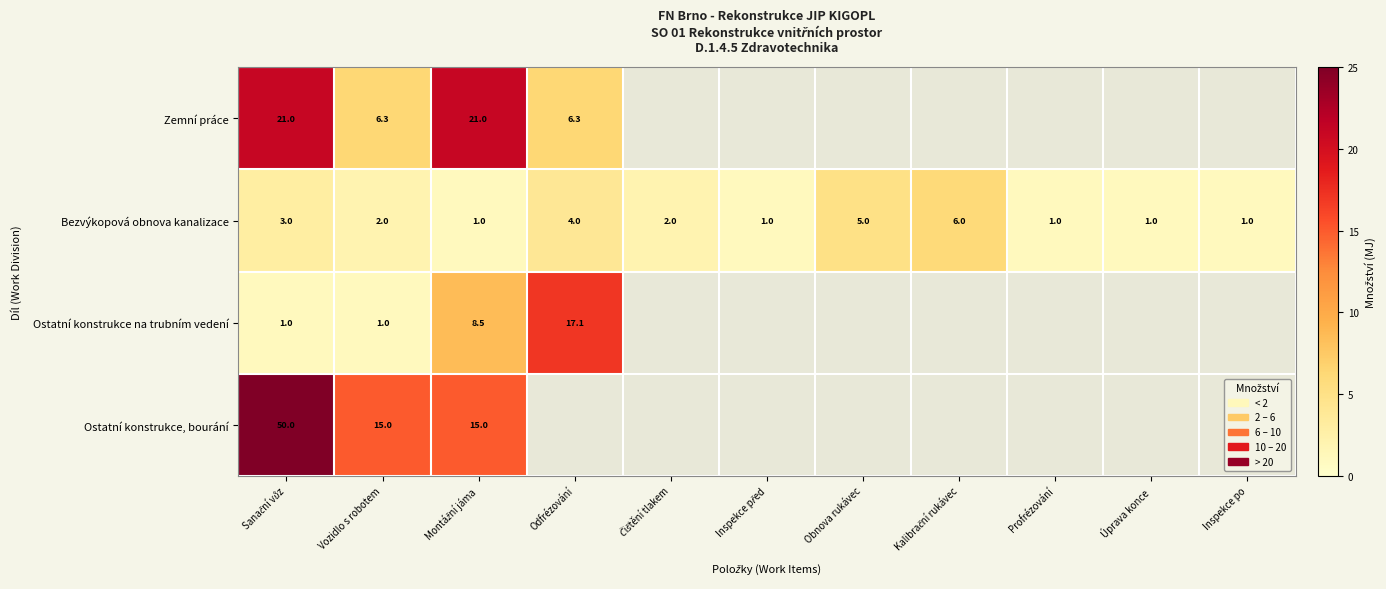

How many Bezvýkopová obnova kanalizace values are between 1 and 4?

9